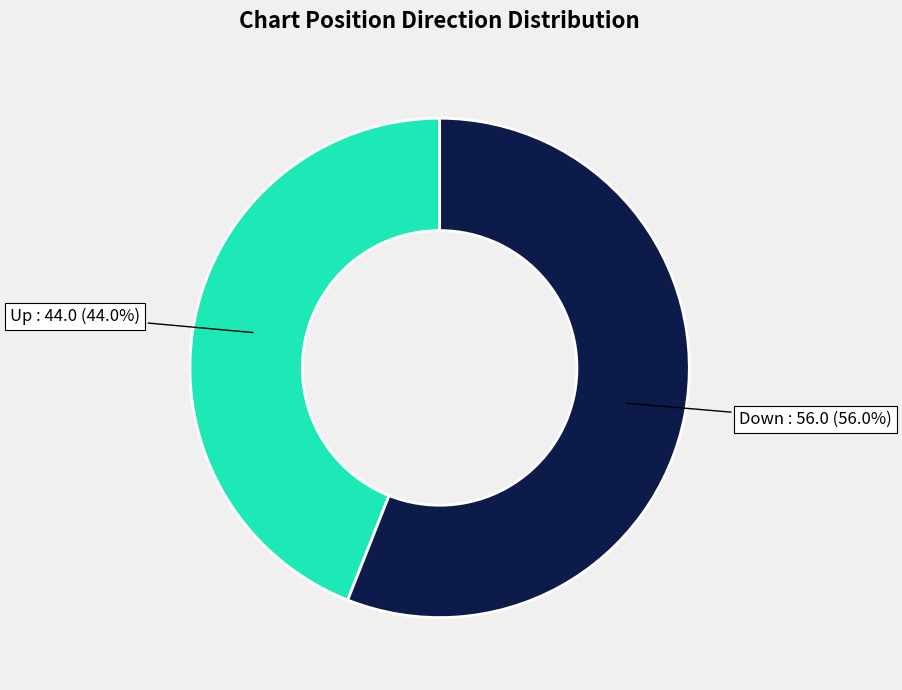

How many slices are in this pie chart?

2